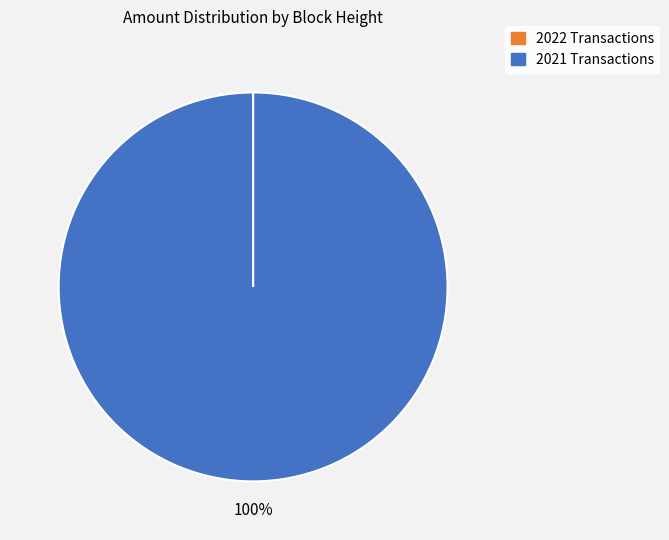

To the nearest percent, what is the average slice percentage?

50%